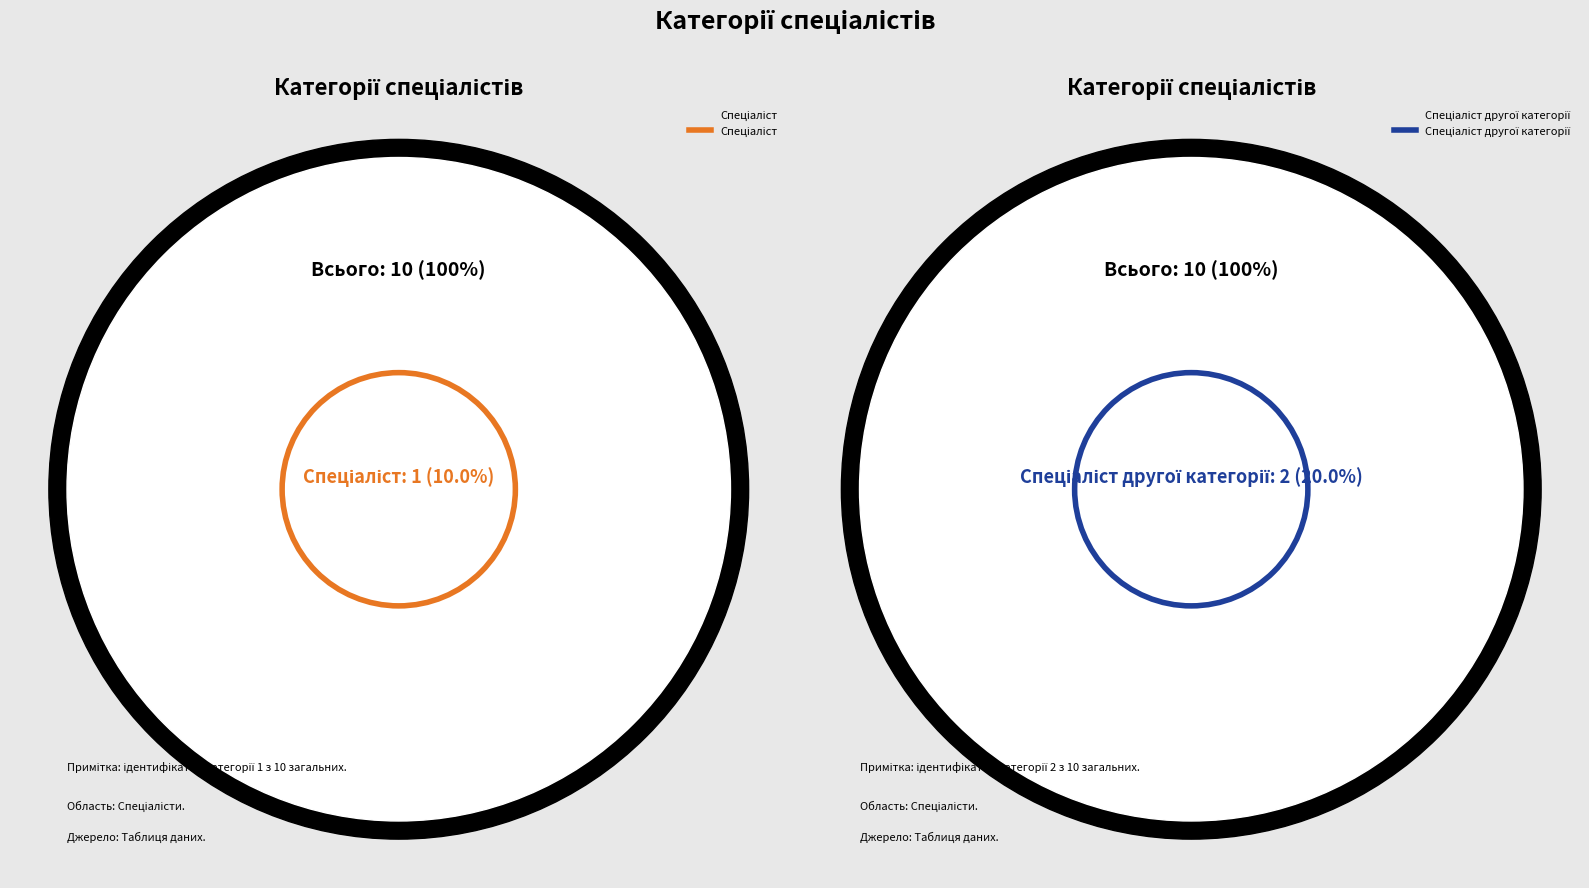

What percentage is the Спеціаліст другої категорії slice, to the nearest percent?

20%